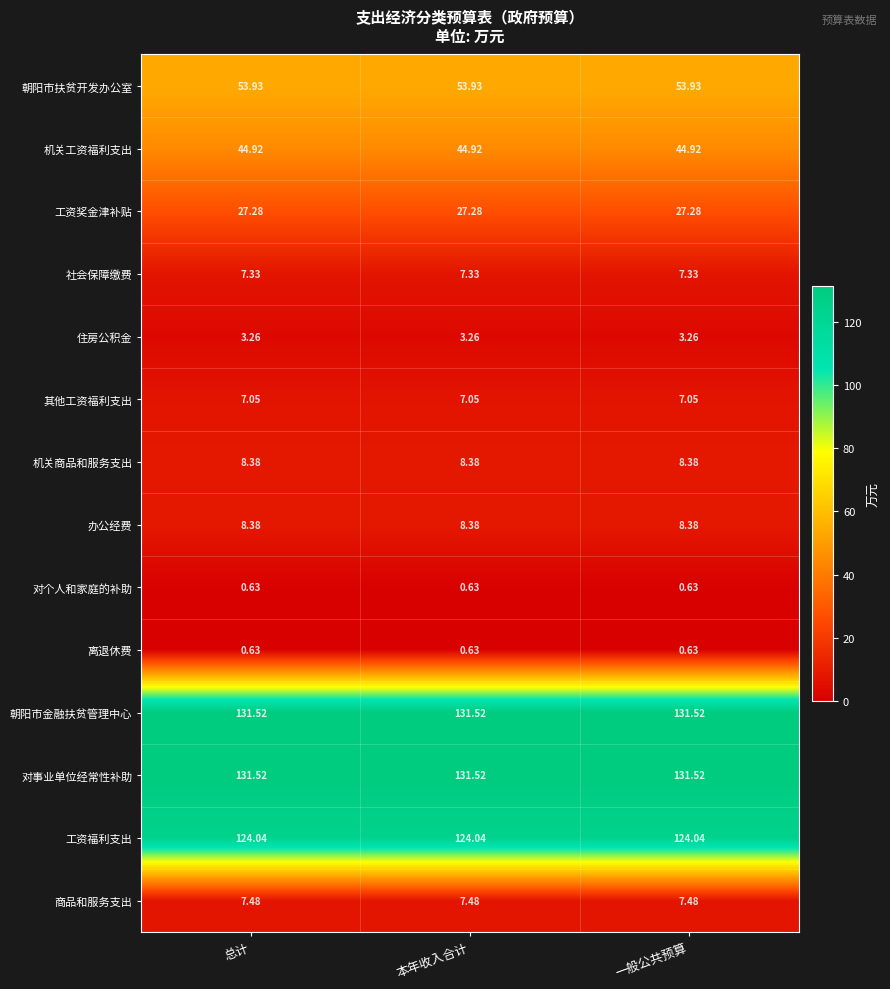

Is the value of 工资福利支出 at 一般公共预算 greater than the value of 朝阳市扶贫开发办公室 at 一般公共预算?

Yes